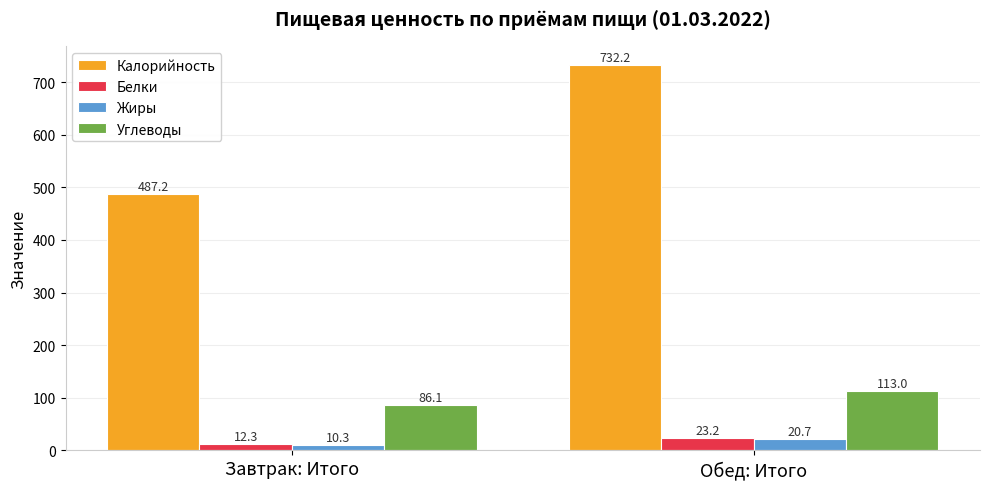

Count the number of data series in this chart.

4